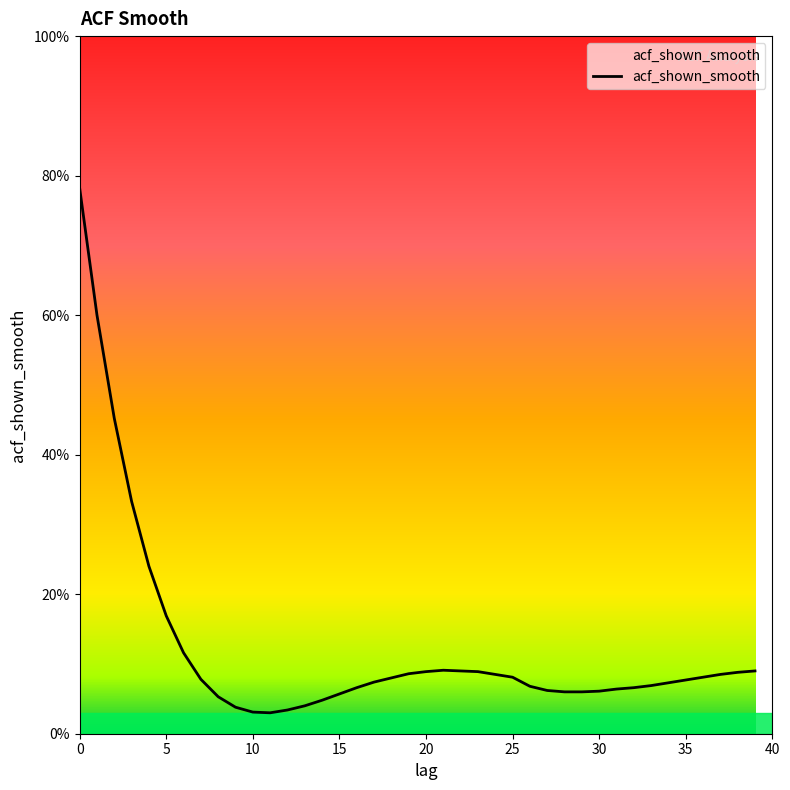

Does the chart have visible grid lines?

No